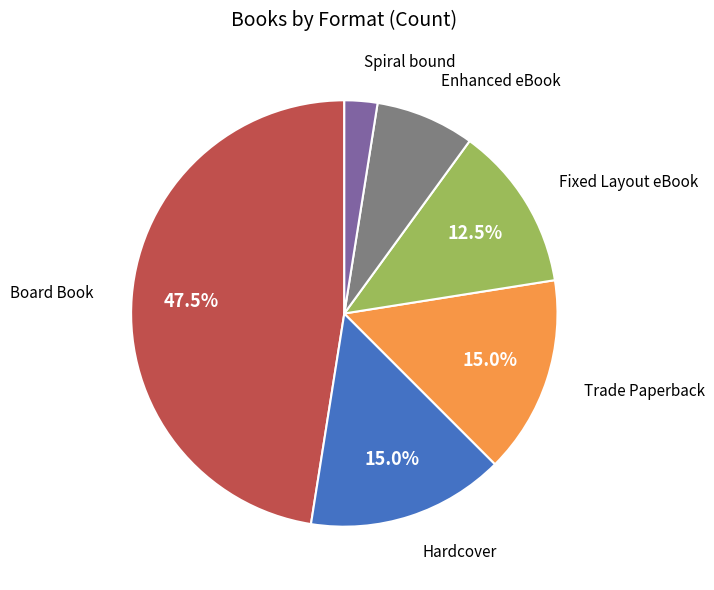

Is there a majority slice in this chart?

No